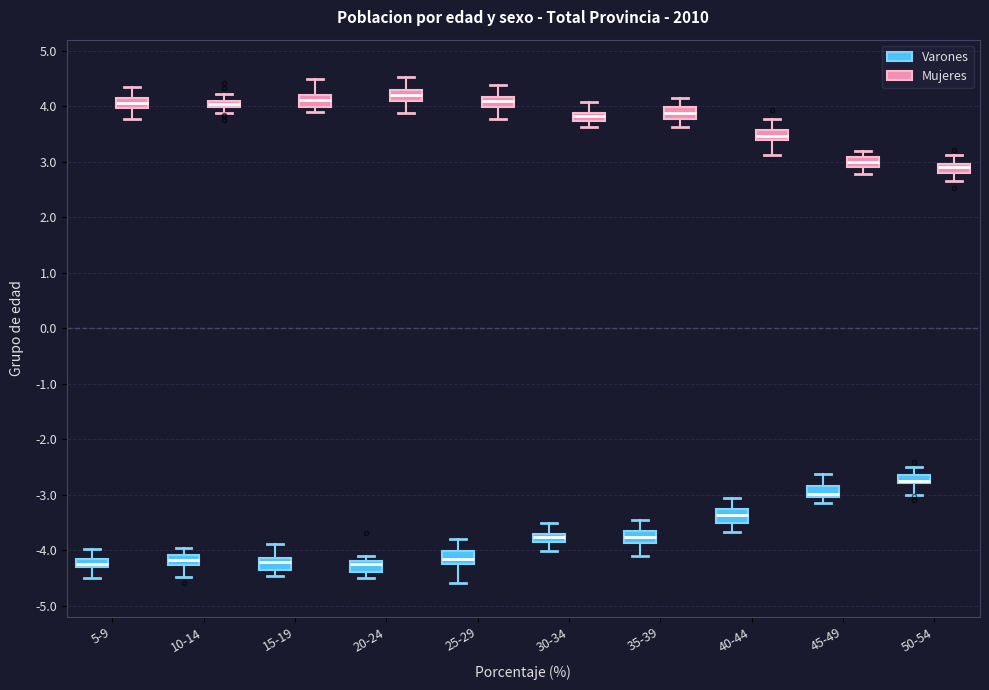

Where does the lower whisker of the box for 45-49 (Mujeres) end on the y-axis? The values are not printed on the chart, so give them approximately, as read against the axis.

2.8